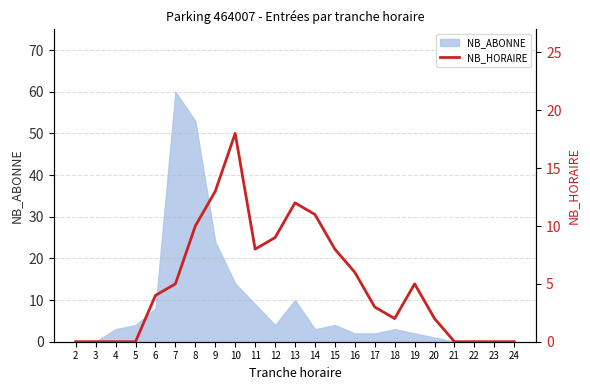

List the labels in order of value, largest first.

10, 9, 13, 14, 8, 12, 11, 15, 16, 7, 19, 6, 17, 18, 20, 2, 3, 4, 5, 21, 22, 23, 24